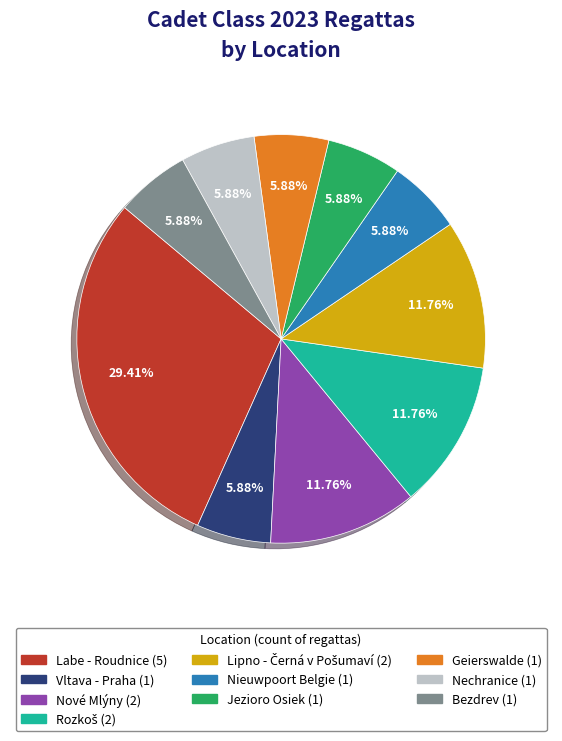

What percentage is the Geierswalde slice, to the nearest percent?

6%